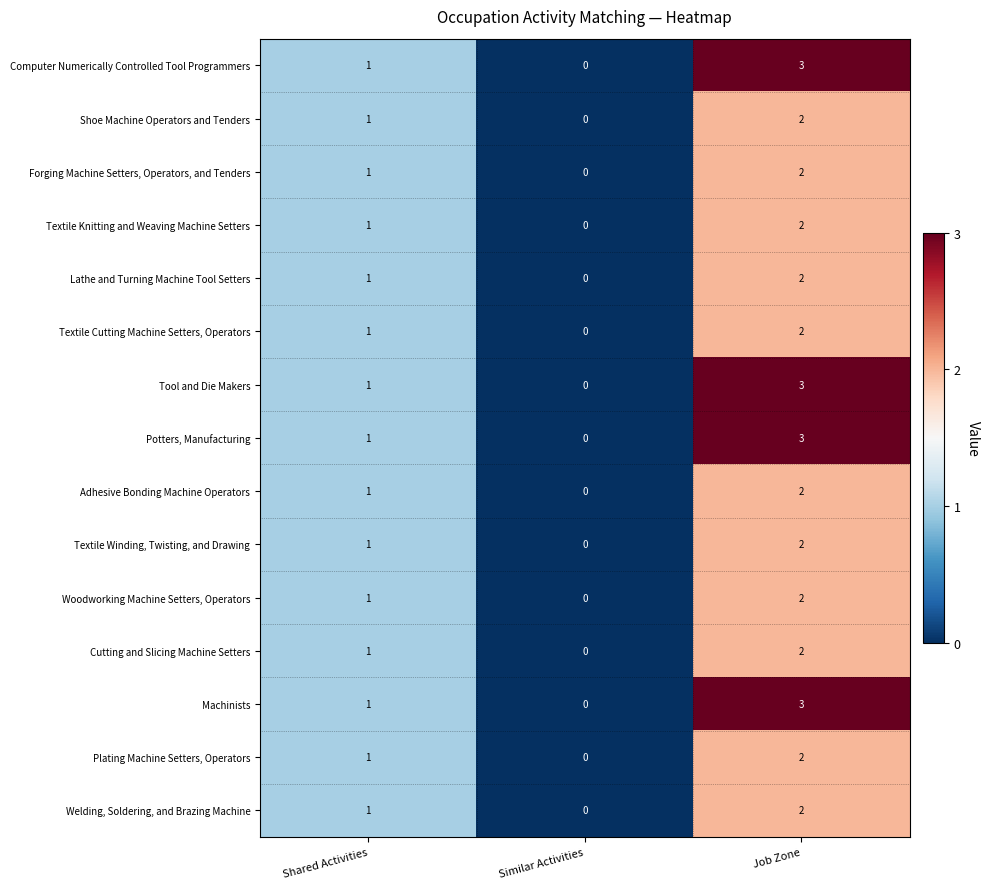

What is the difference between the Tool and Die Makers values at Job Zone and Similar Activities?

3